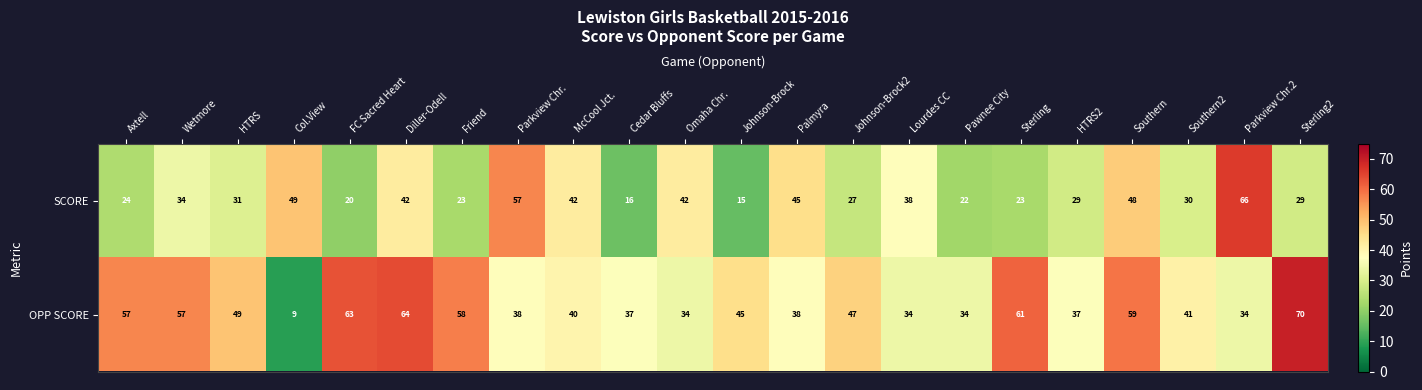

True or false: SCORE has a value of 53 at HTRS.

False